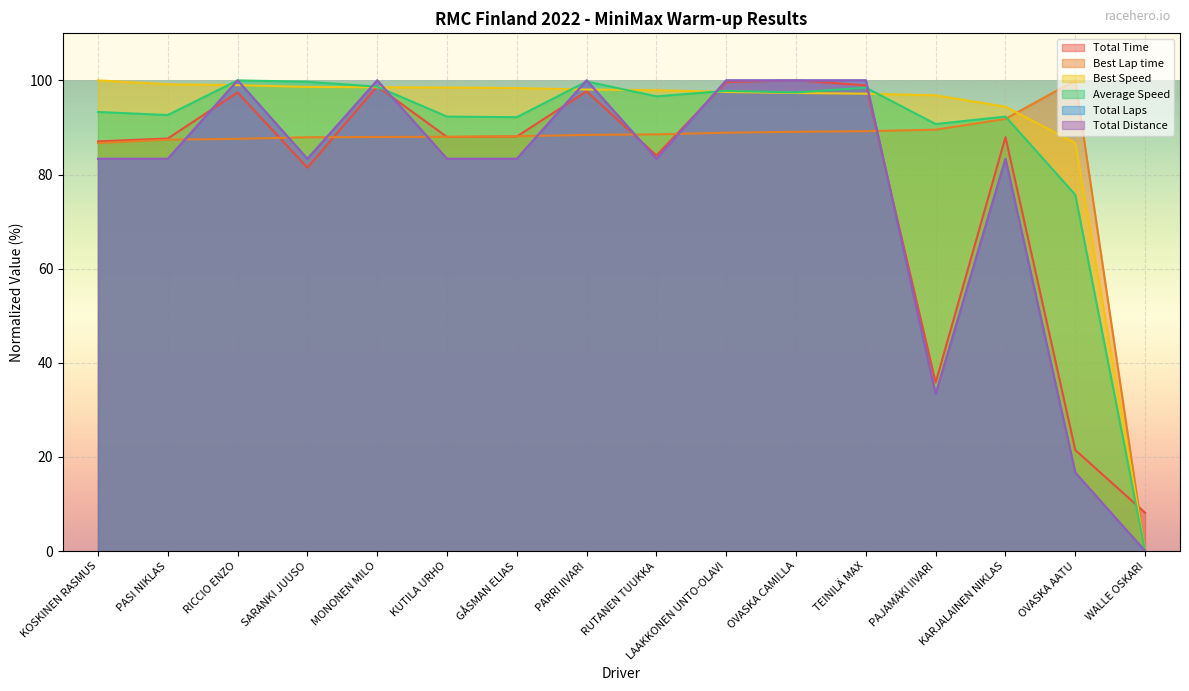

How many values in Total Laps are above zero?

15